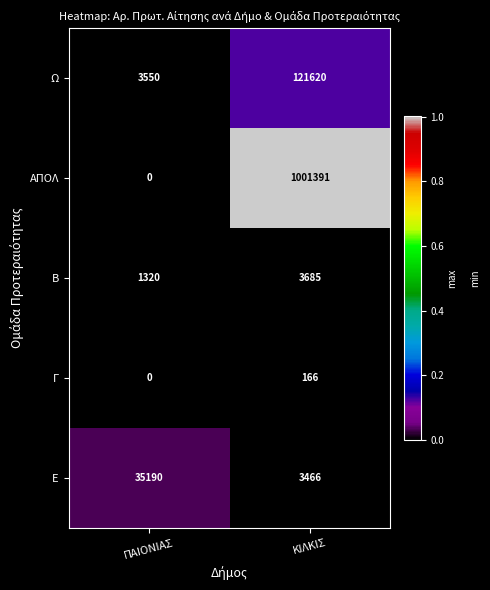

Which series changed the most between ΠΑΙΟΝΙΑΣ and ΚΙΛΚΙΣ?

ΑΠΟΛ